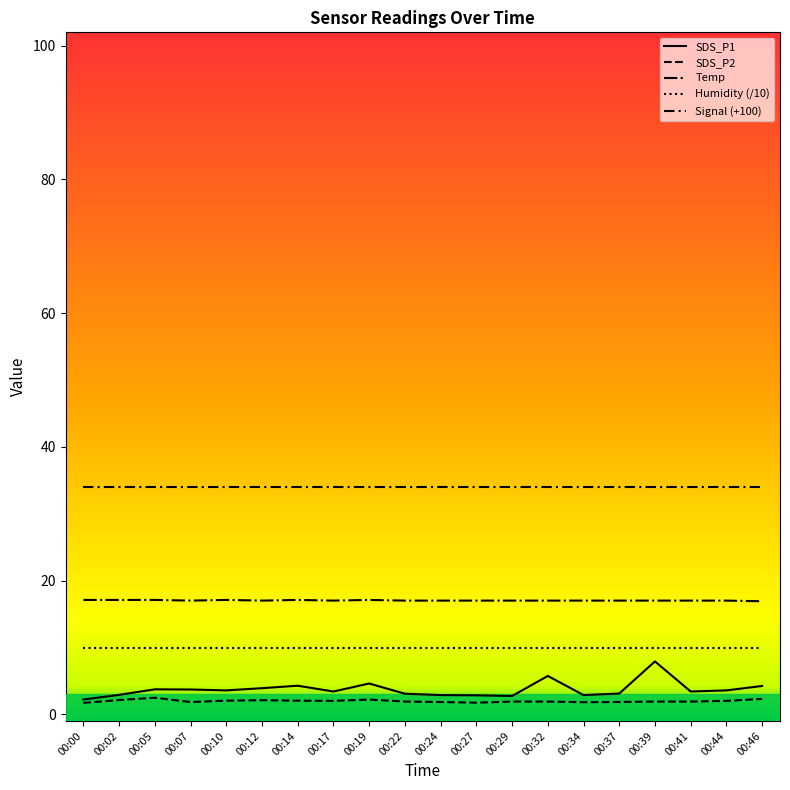

True or false: Humidity (/10) and Signal (+100) intersect in this chart.

False